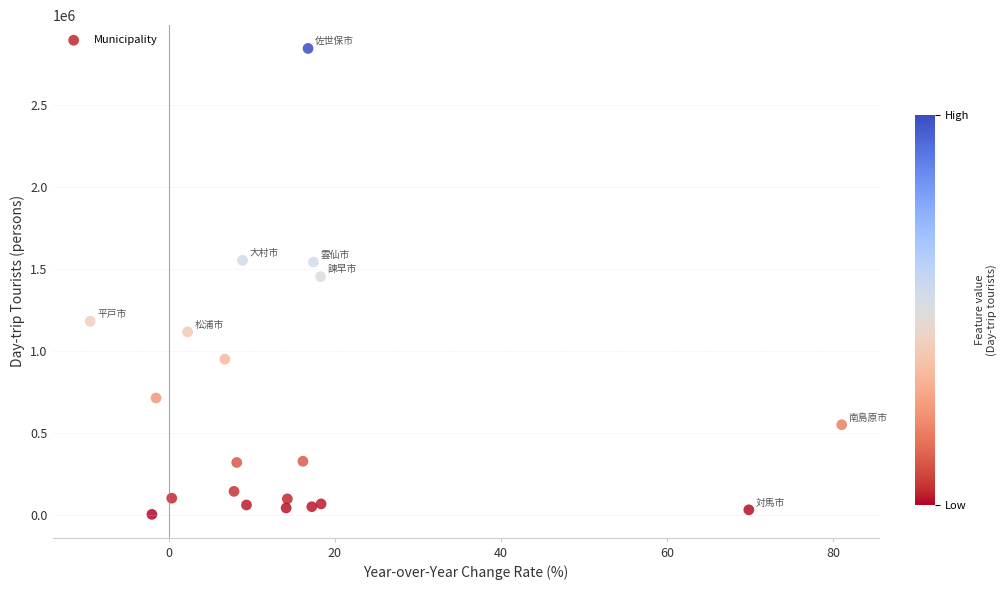

What is the range of Y values (max minus min)?

2840931